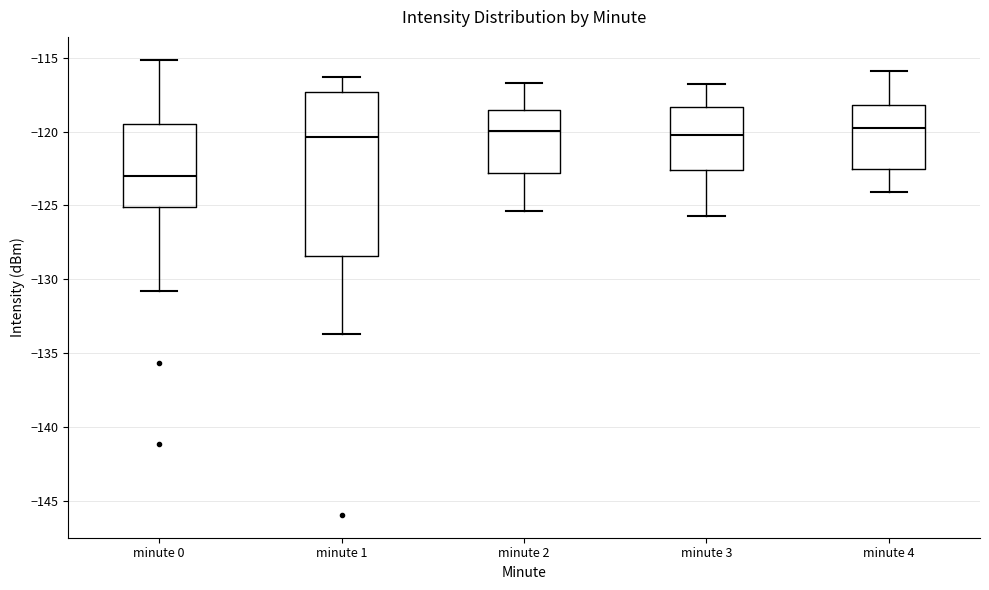

Which box is the tallest, from its lower edge to its upper edge?

minute 1